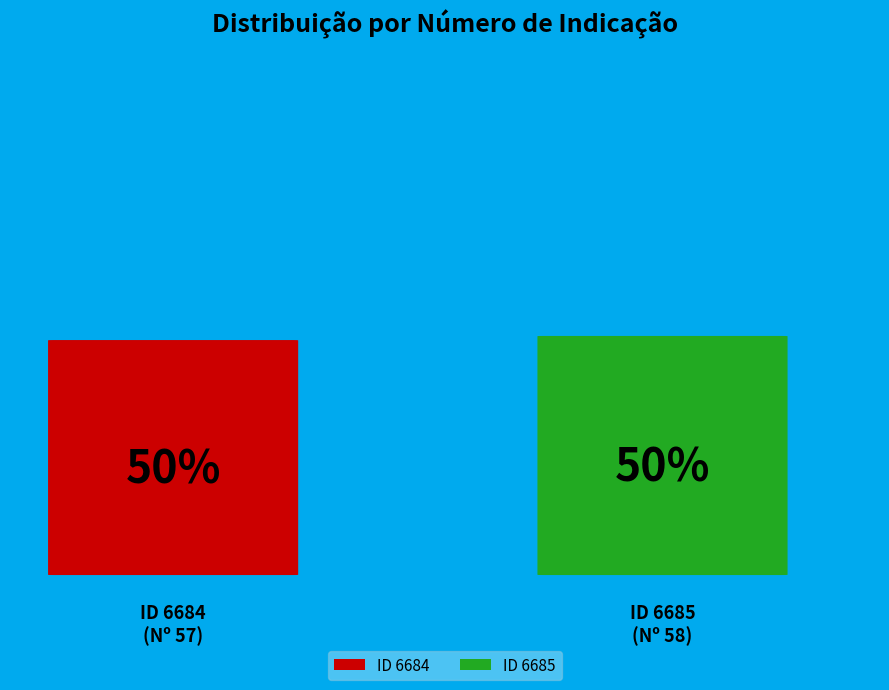

Approximately how many times larger is the value at 6685 compared to 6684?

1.0